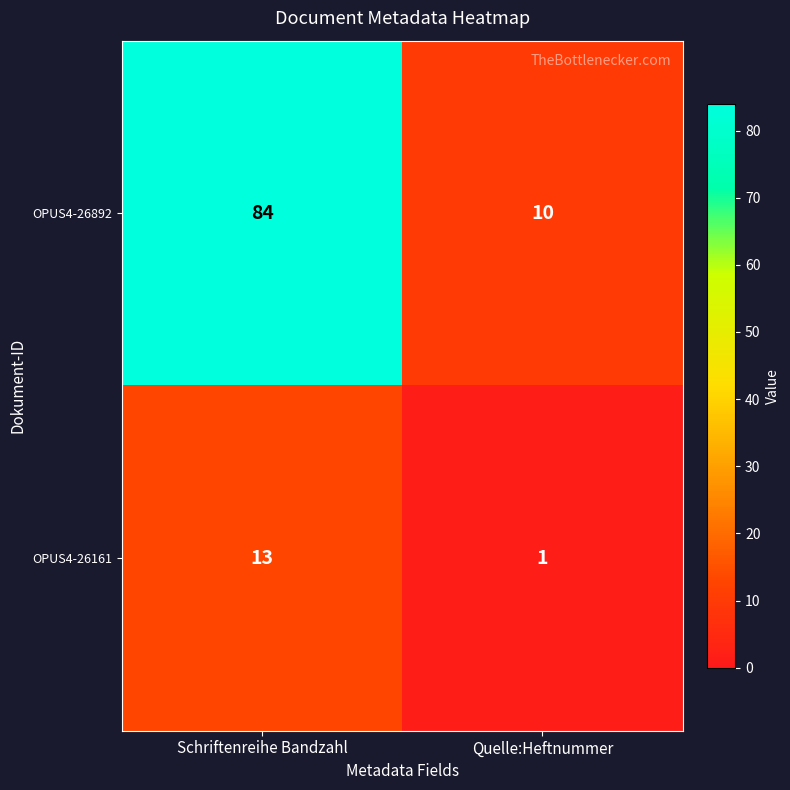

Reading left to right, list all the values displayed in this chart.

OPUS4-26892: 84	10
OPUS4-26161: 13	1